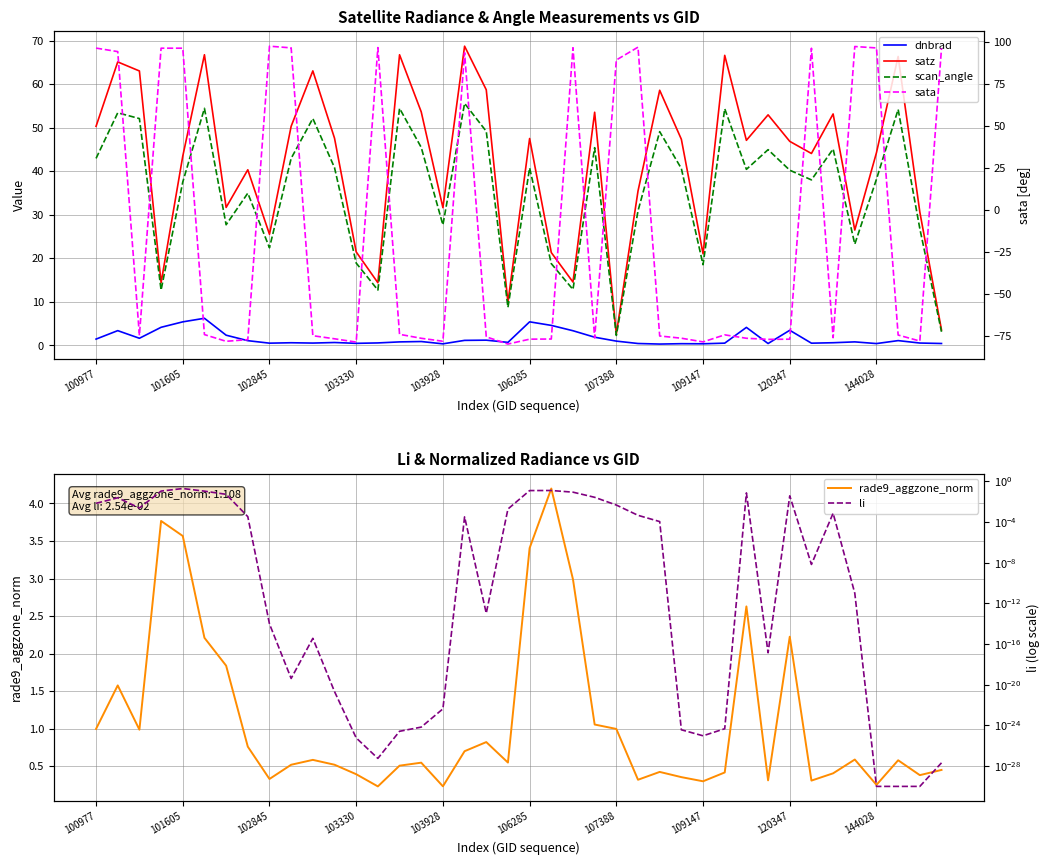

True or false: scan_angle and li cross at least once.

False